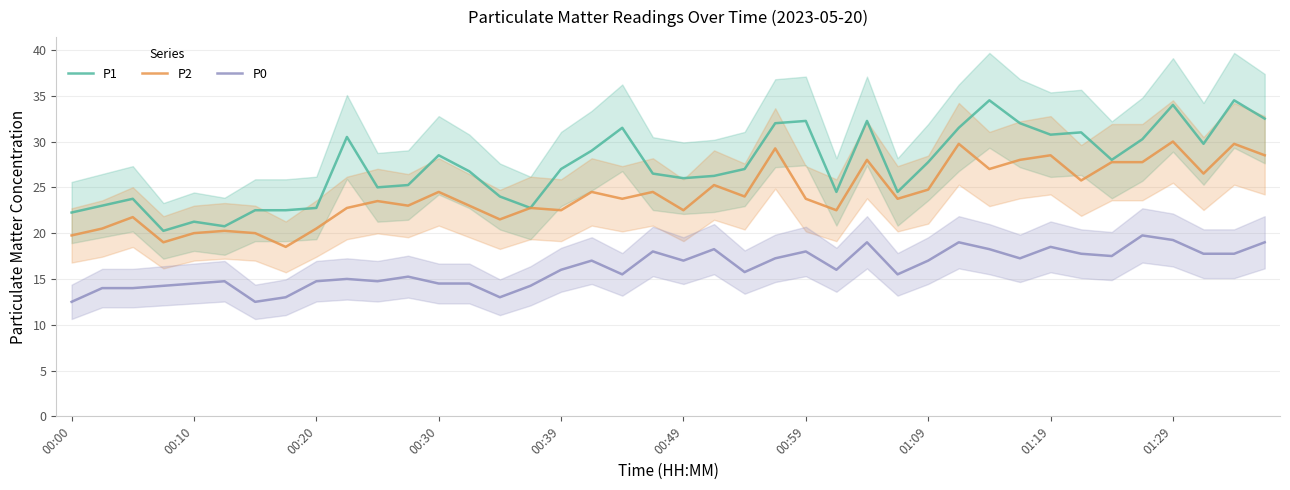

True or false: P2 and P0 intersect in this chart.

False